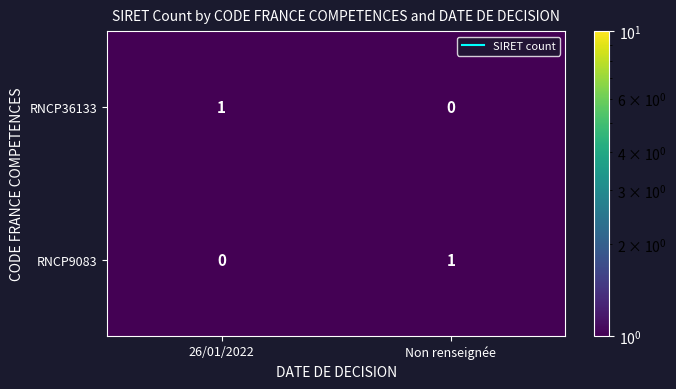

At which label does RNCP36133 reach its peak?

26/01/2022